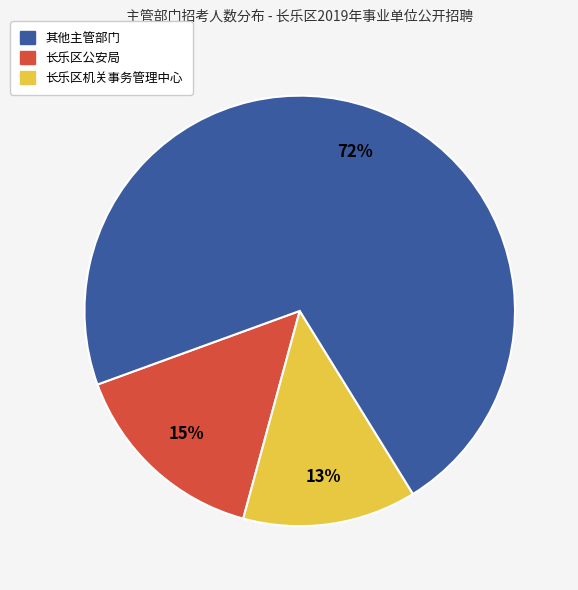

How many segments does this pie chart have?

3